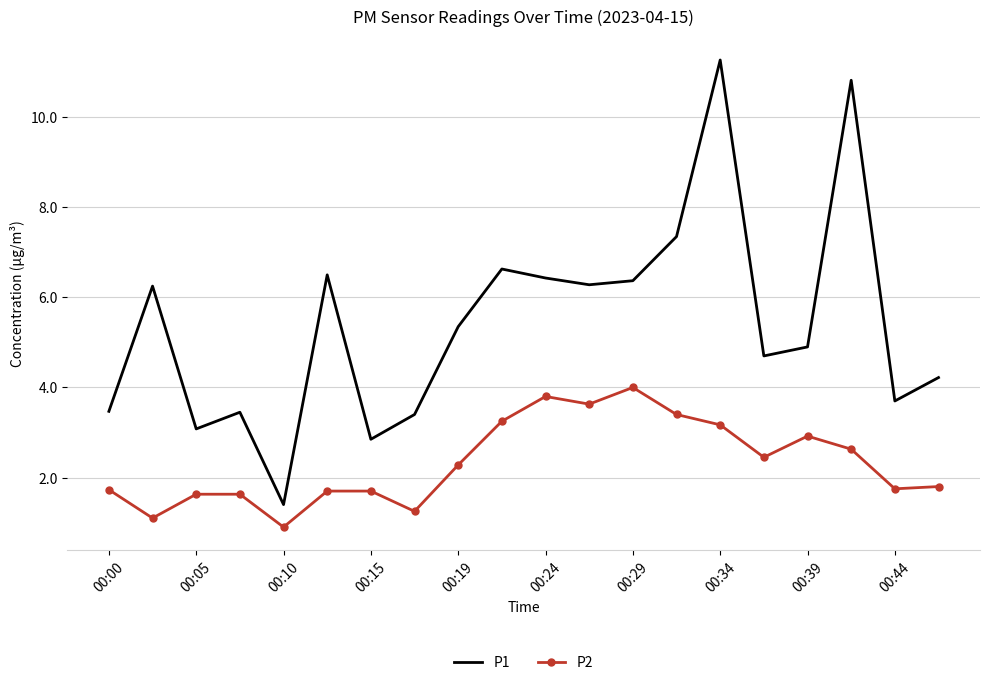

What is the maximum value shown in the chart?

11.3